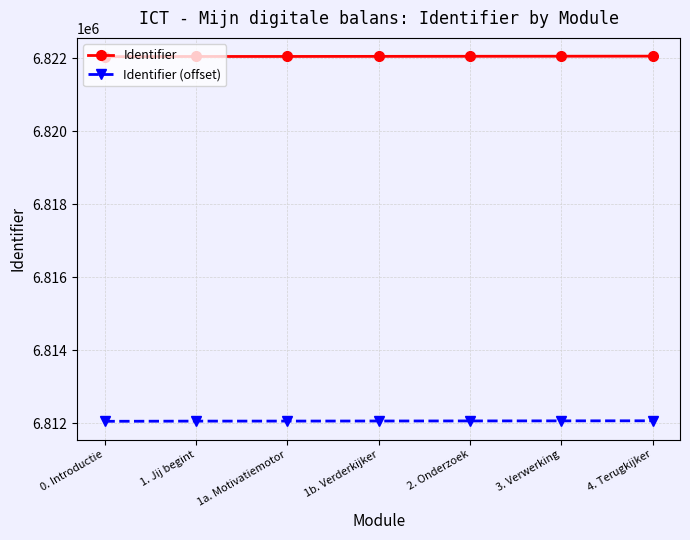

Count the number of data series in this chart.

2